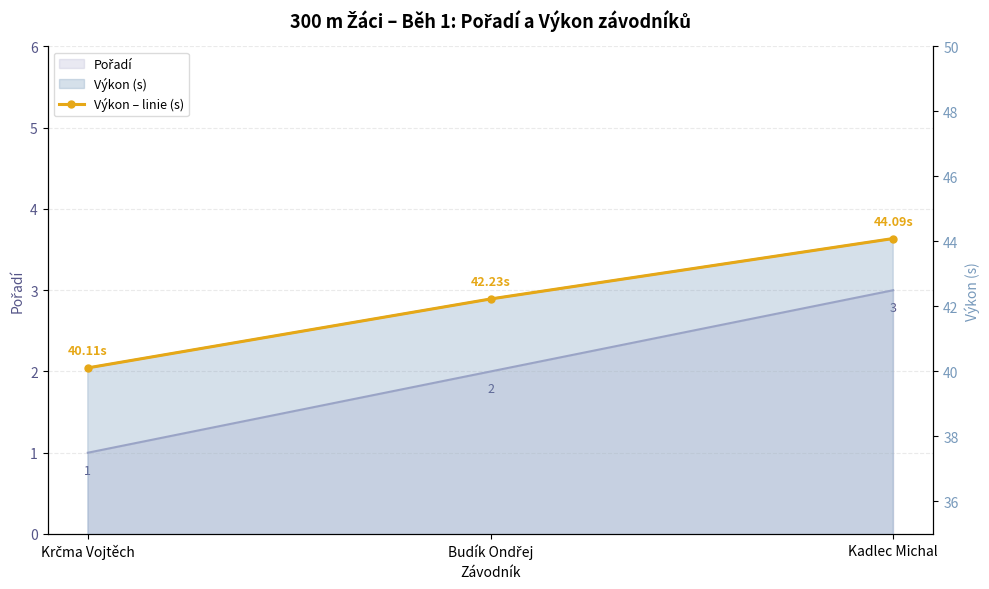

Which category has the lowest value across all series?

Krčma Vojtěch